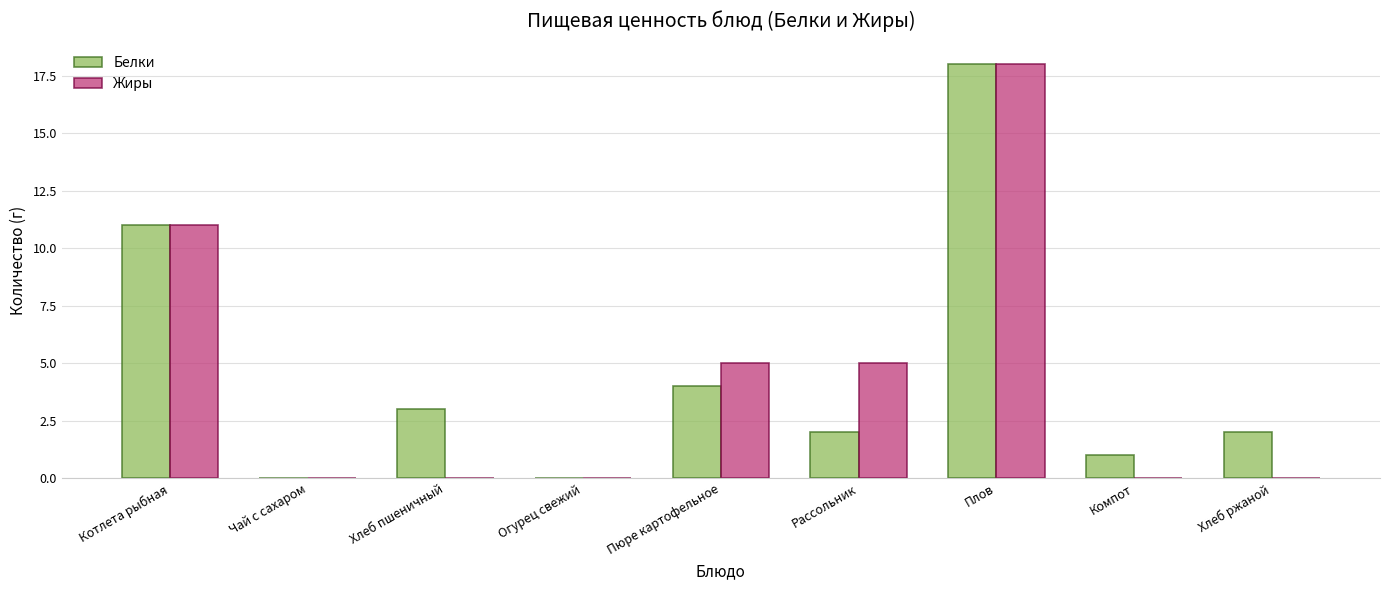

What is the total value across all series at Рассольник?

7